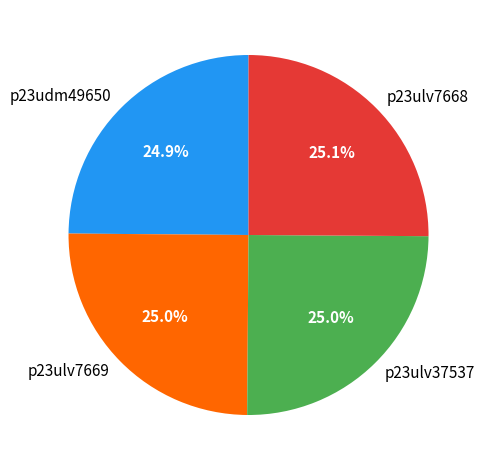

True or false: p23ulv7669 accounts for 33% of the total.

False